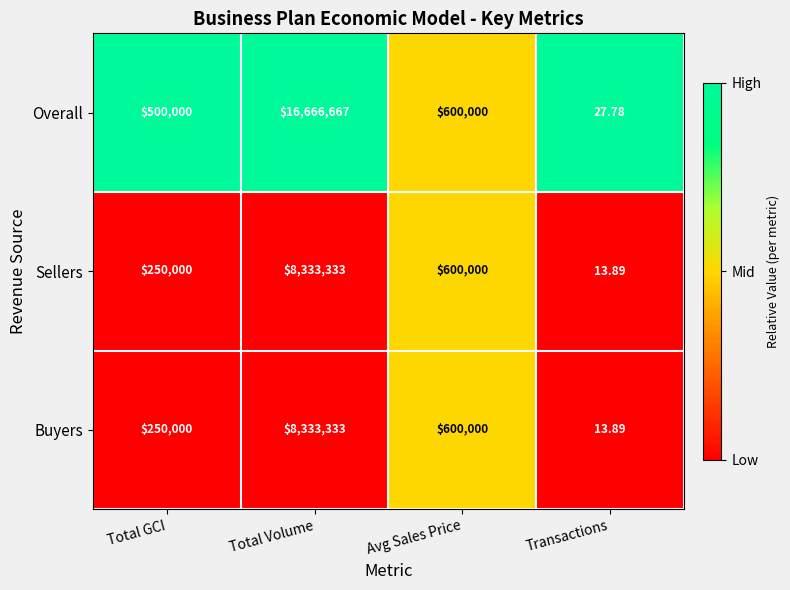

Which series has the largest range (max minus min)?

Overall